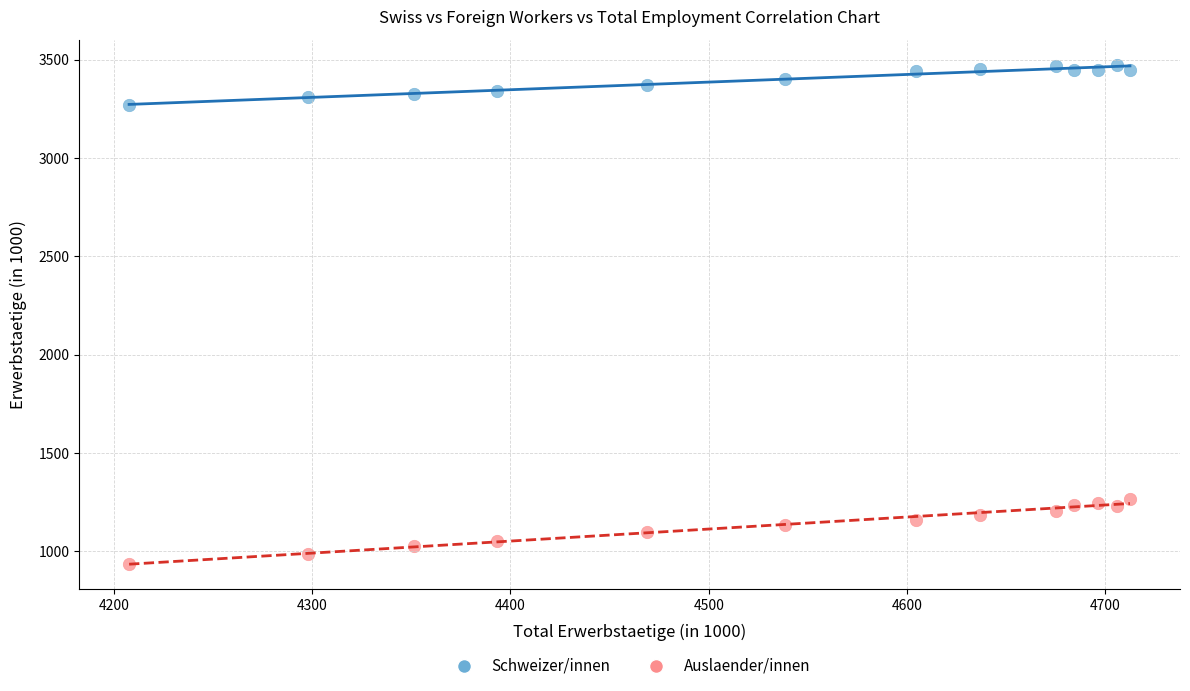

Which series reaches the minimum Y coordinate?

Auslaender/innen